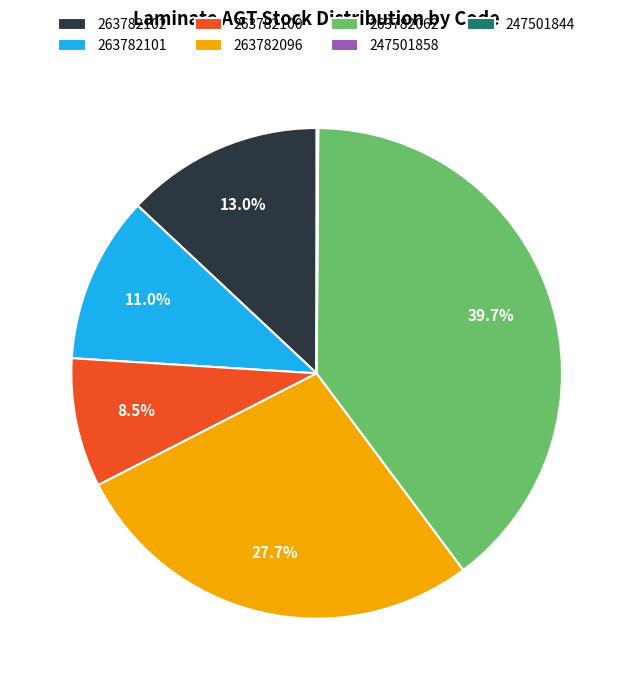

Is it true that 263782101 is 11% of the pie?

True